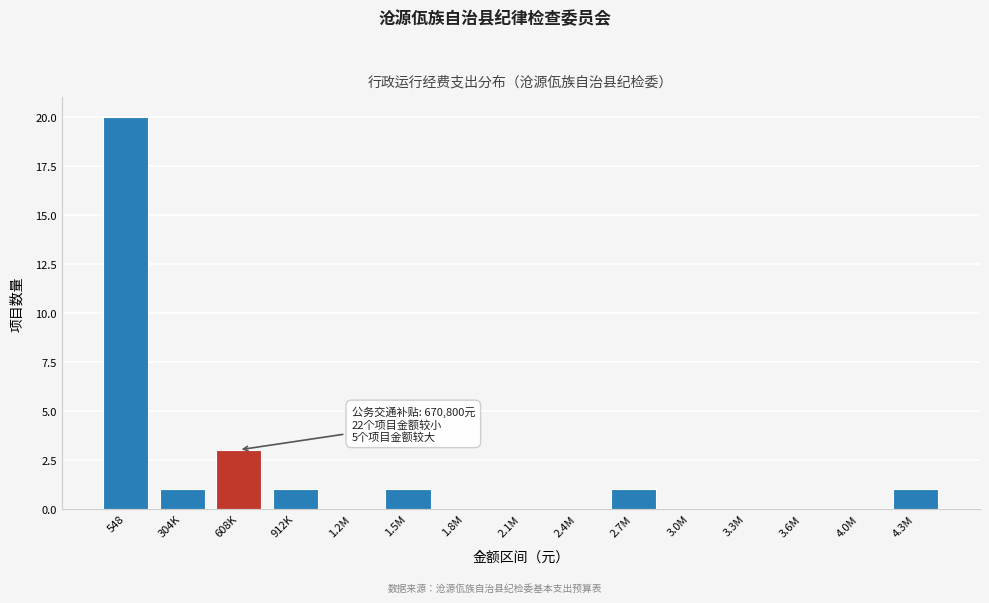

Reading right to left, list all the values displayed in this chart.

4.3M=1	4.0M=0	3.6M=0	3.3M=0	3.0M=0	2.7M=1	2.4M=0	2.1M=0	1.8M=0	1.5M=1	1.2M=0	912K=1	608K=3	304K=1	548=20